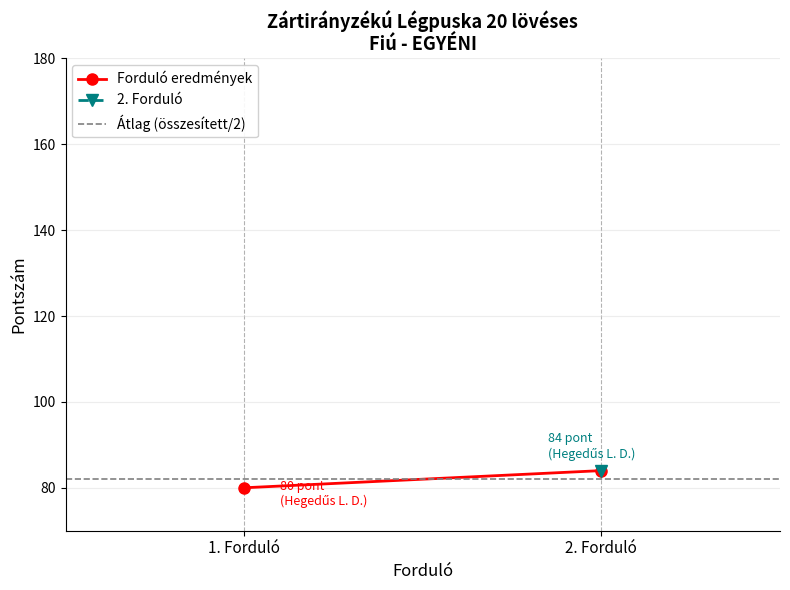

How many lines are shown in the chart?

2